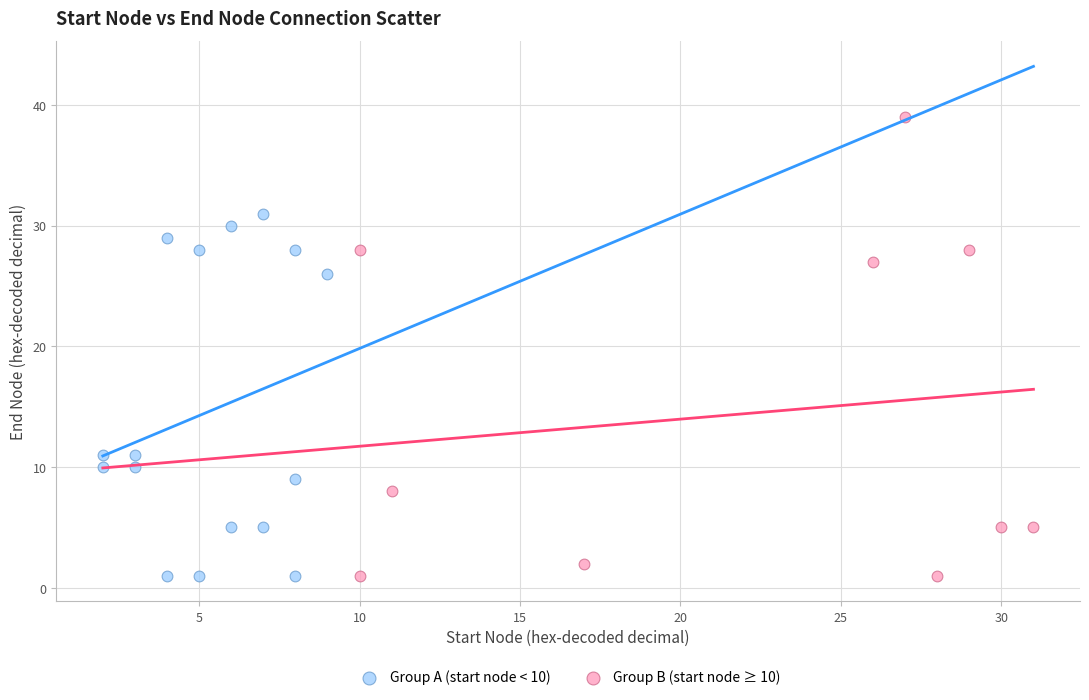

Which series reaches the maximum Y coordinate?

Group B (start node ≥ 10)